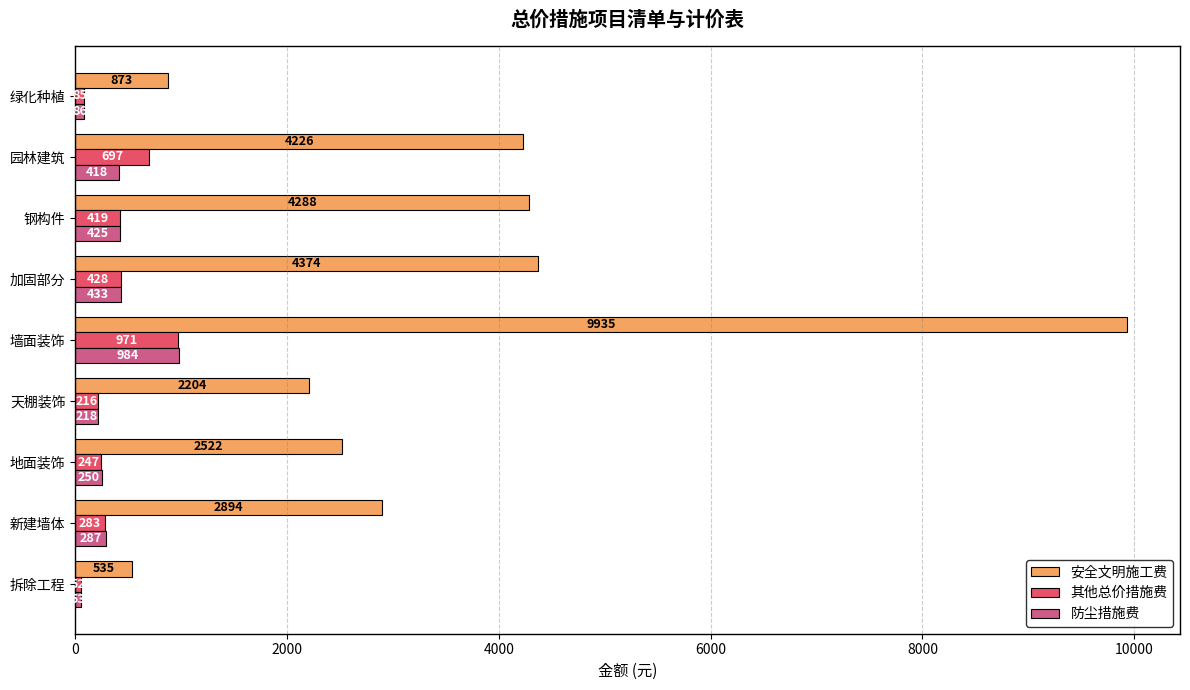

Is the value of 其他总价措施费 at 拆除工程 greater than the value of 安全文明施工费 at 墙面装饰?

No